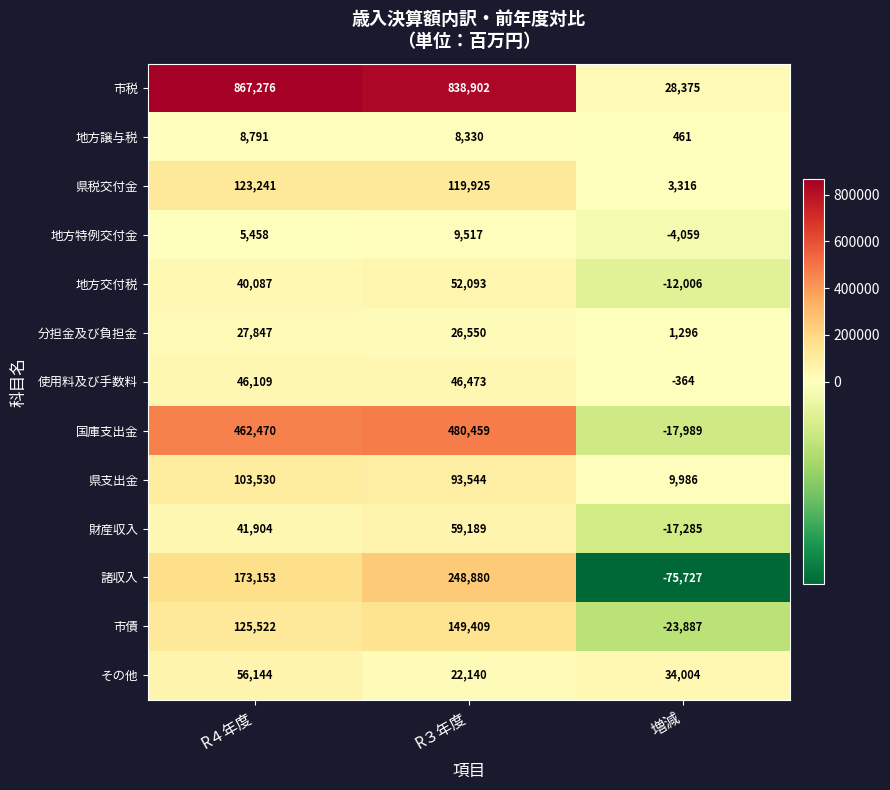

Rank the categories by 使用料及び手数料 value from highest to lowest.

R３年度, R４年度, 増減